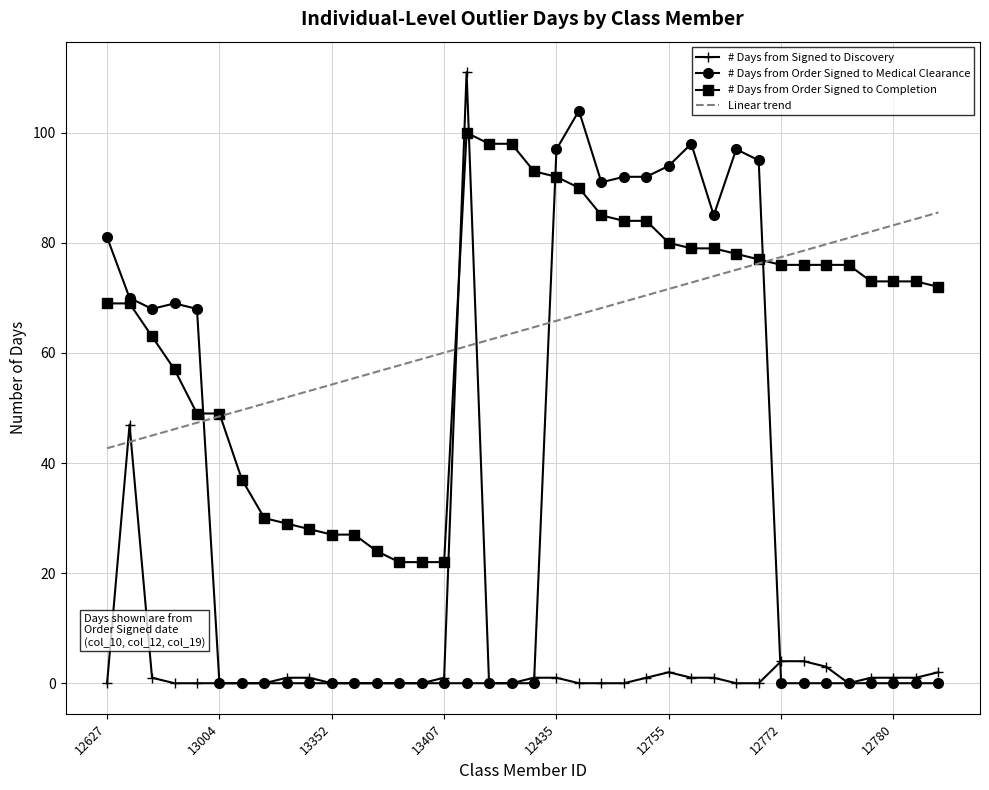

What is the greatest value displayed?

111.0